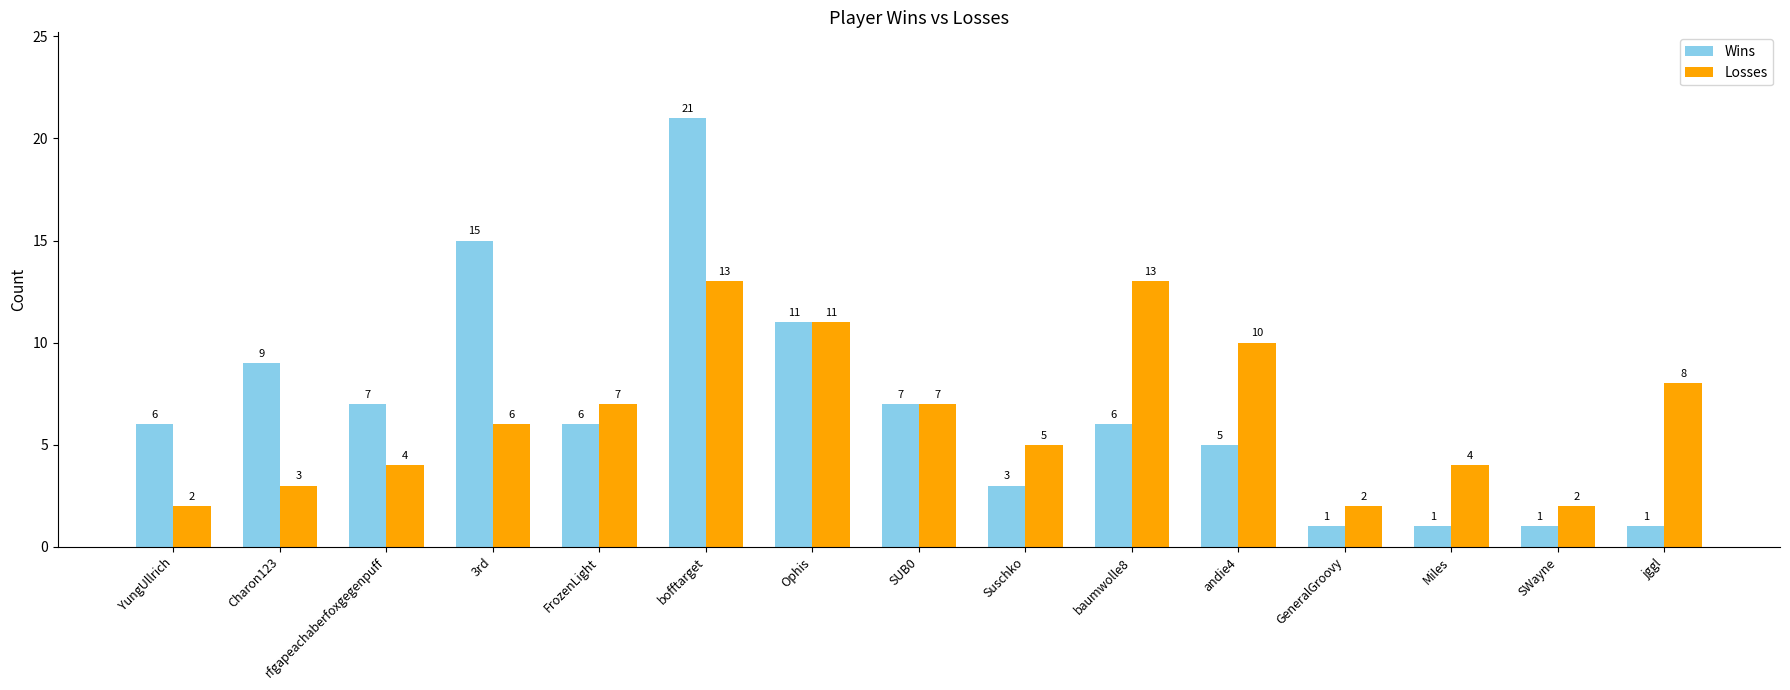

Is it true that Wins equals 6 at baumwolle8?

True